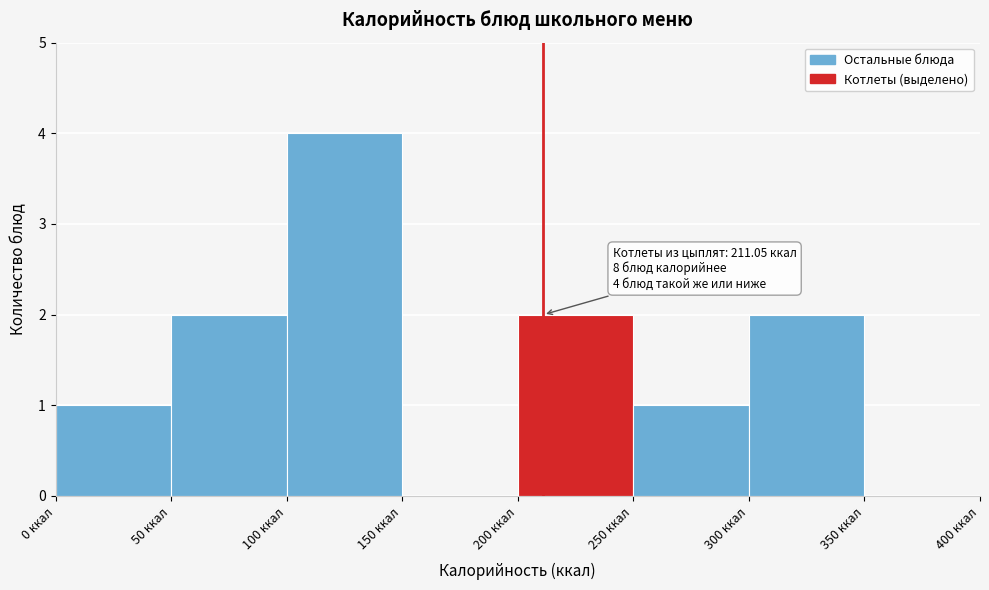

Which range on the x-axis has the tallest bar?

100 to 150